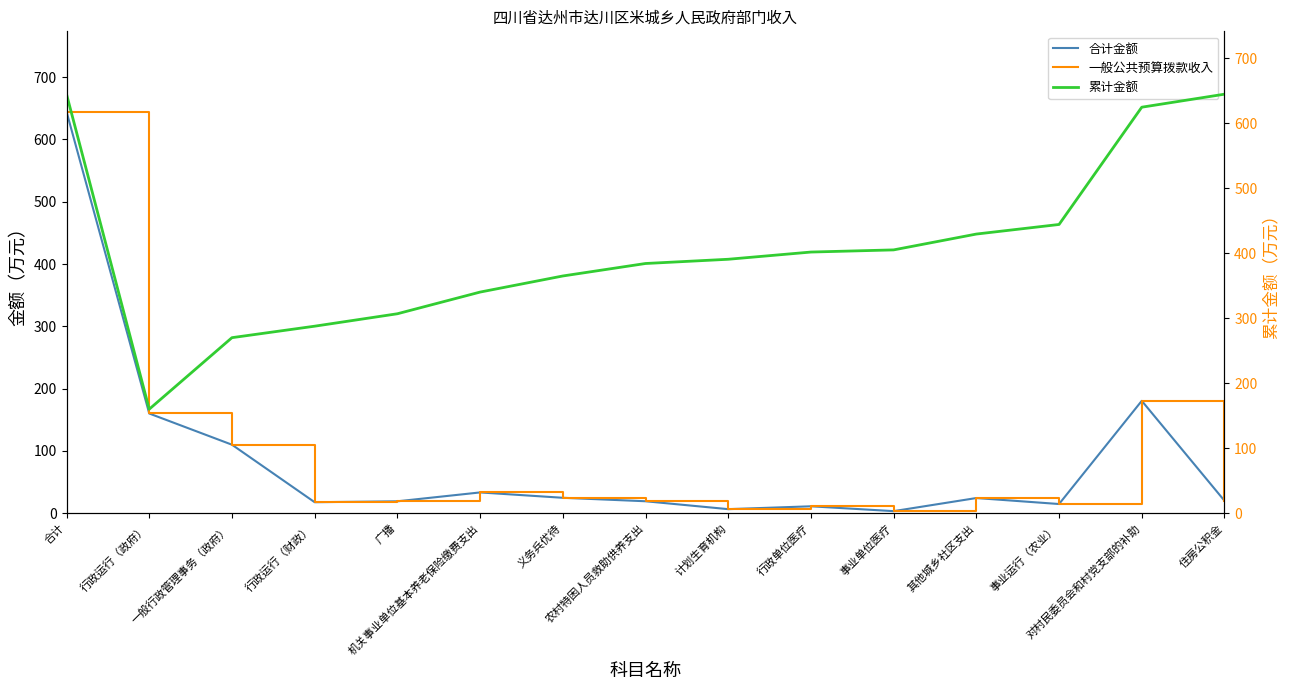

True or false: 一般公共预算拨款收入 and 合计金额 intersect in this chart.

False